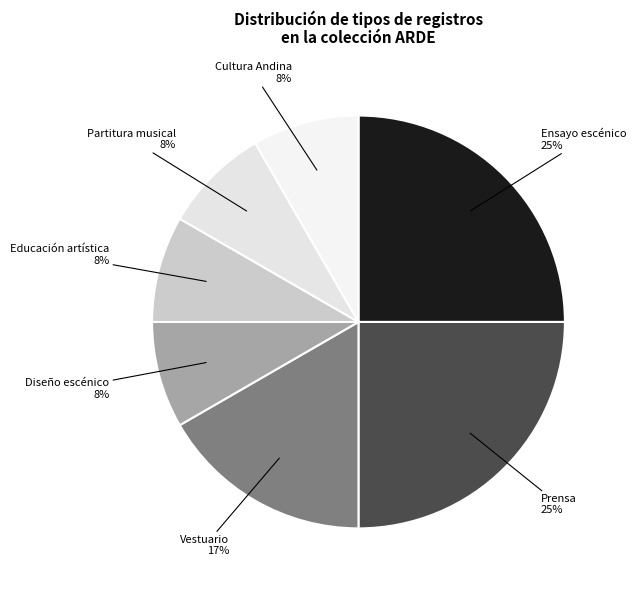

How many slices are in this pie chart?

7